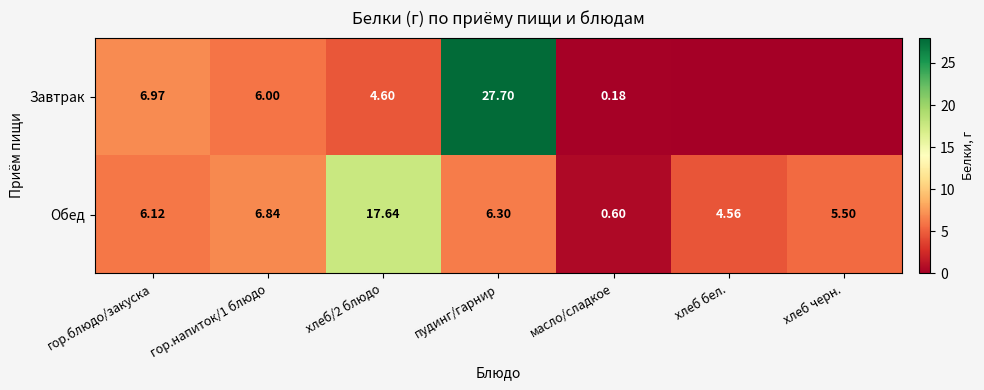

Rank the series at пудинг/гарнир from lowest to highest value.

Обед, Завтрак